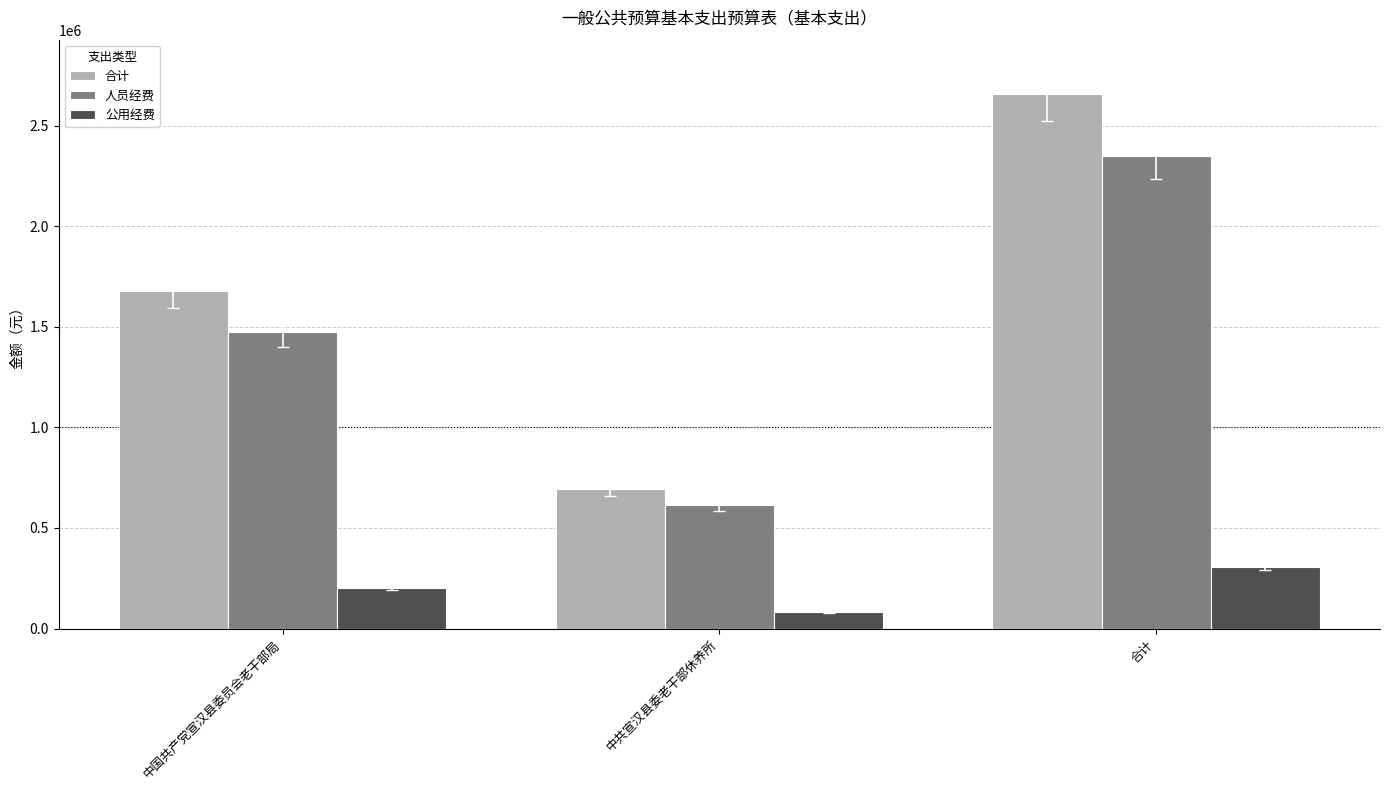

What is the approximate value of 公用经费 at 中国共产党宣汉县委员会老干部局?

202917.0